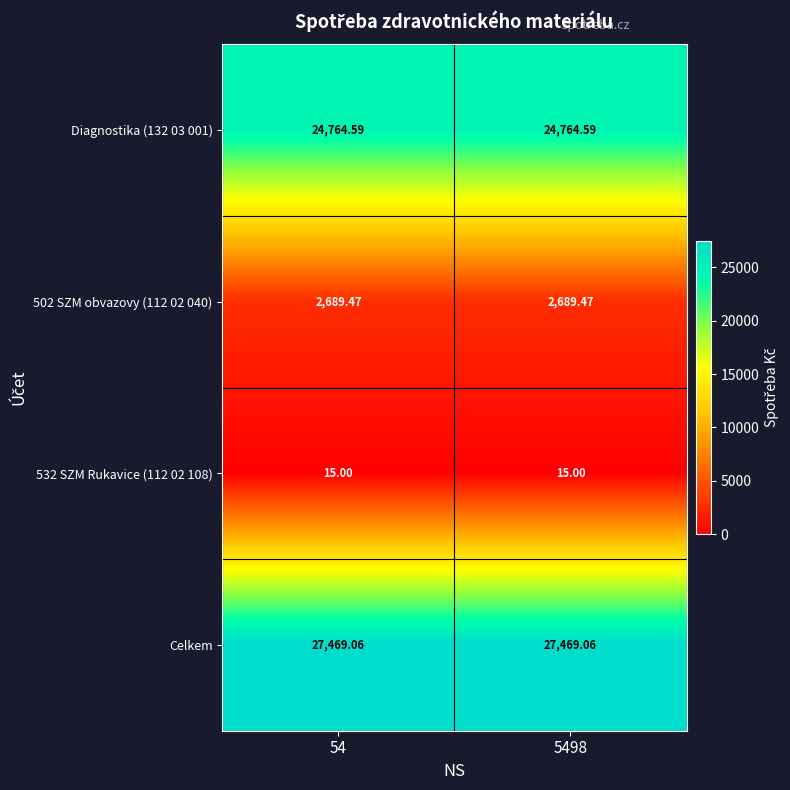

What is the total value across all series at 5498?

54938.1